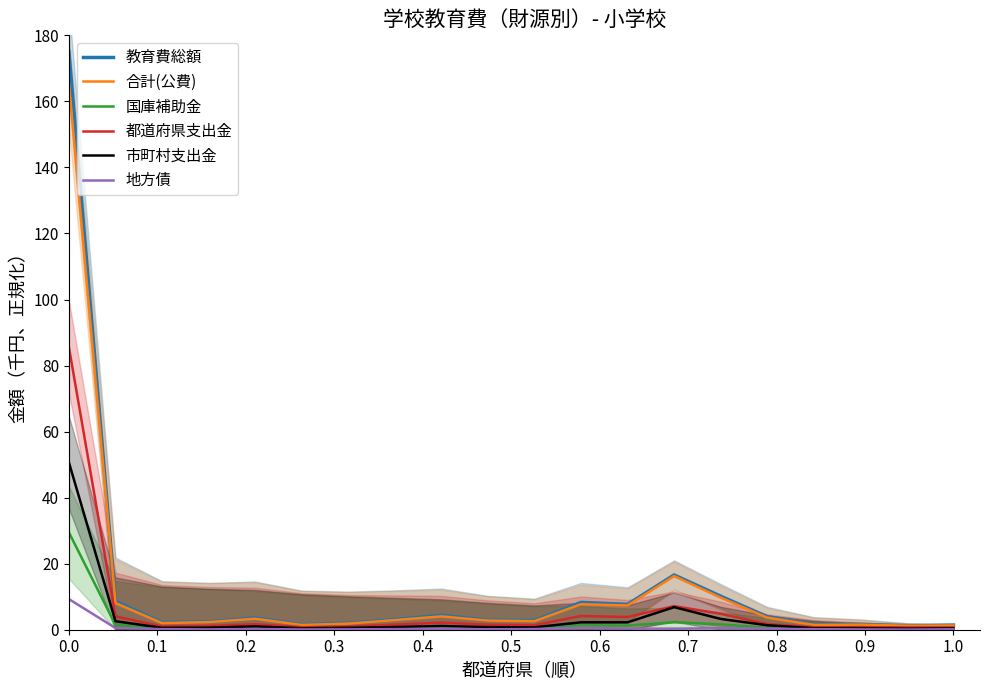

Does the chart display data point markers on the line(s)?

No